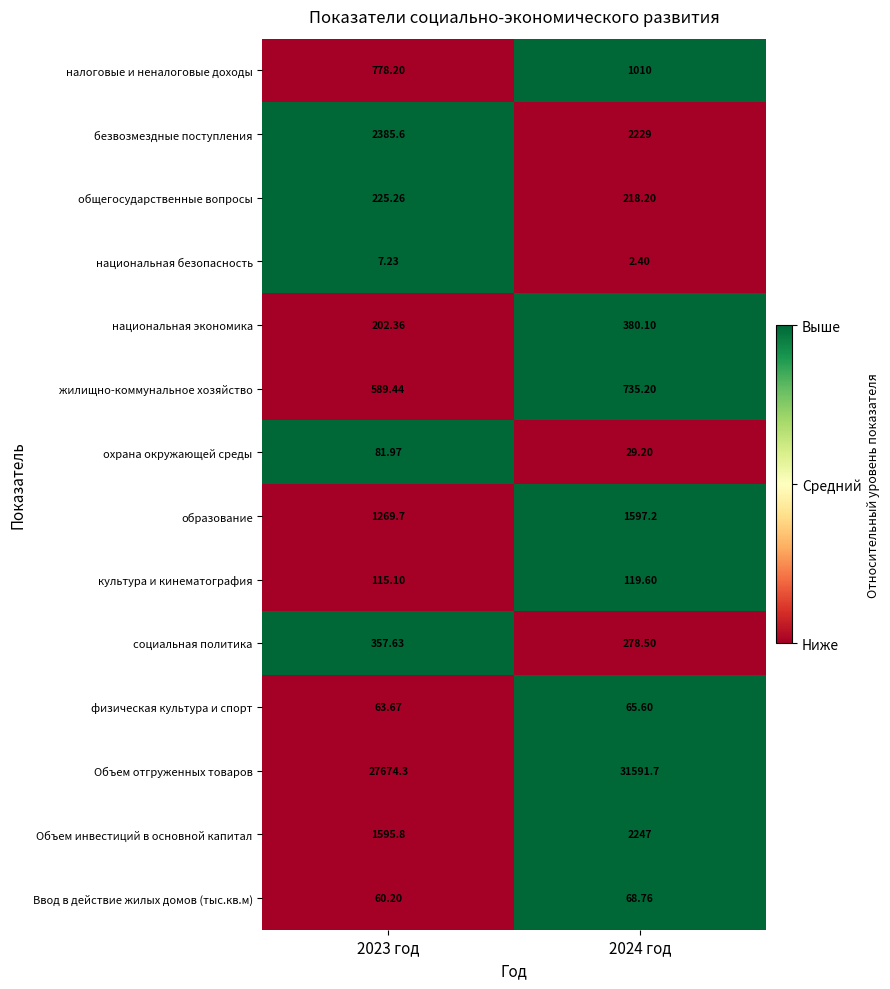

Rank the series at 2024 год from lowest to highest value.

национальная безопасность, охрана окружающей среды, физическая культура и спорт, Ввод в действие жилых домов (тыс.кв.м), культура и кинематография, общегосударственные вопросы, социальная политика, национальная экономика, жилищно-коммунальное хозяйство, налоговые и неналоговые доходы, образование, безвозмездные поступления, Объем инвестиций в основной капитал, Объем отгруженных товаров